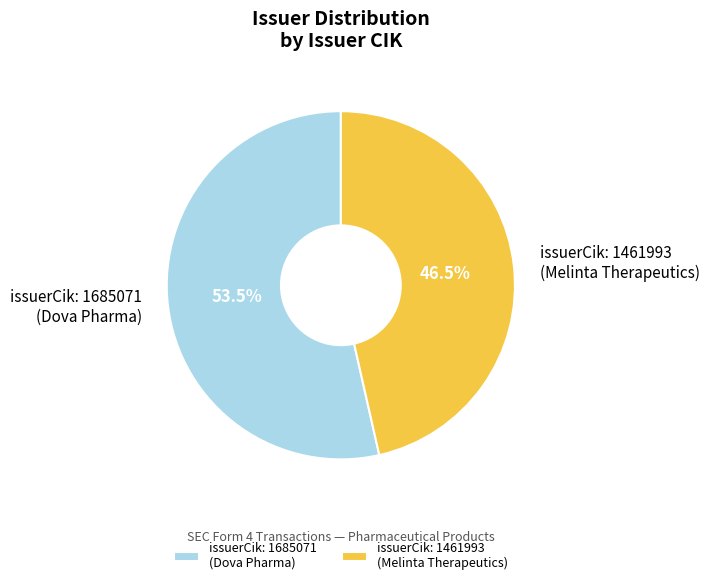

Between issuerCik: 1685071 (Dova Pharma) and issuerCik: 1461993 (Melinta Therapeutics), which is larger?

issuerCik: 1685071 (Dova Pharma)